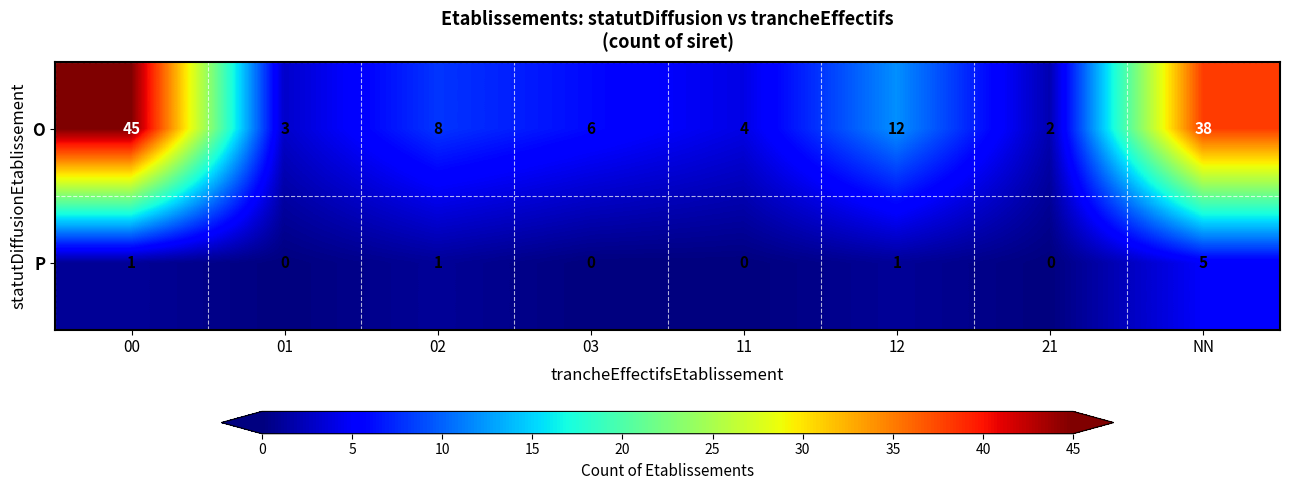

Where does the O series first go above 8?

00